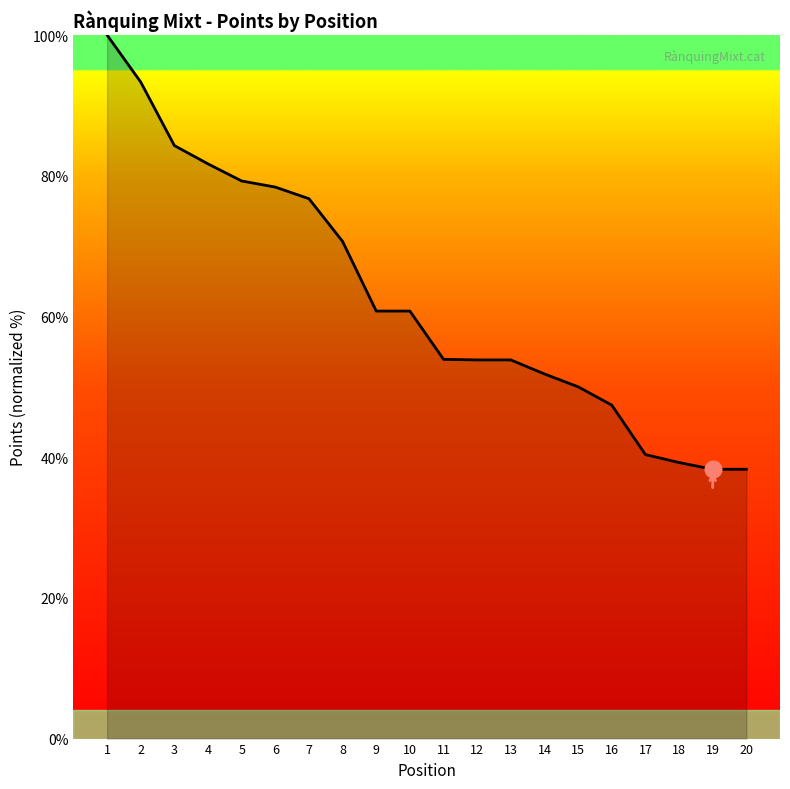

What is the greatest value displayed?

100.0